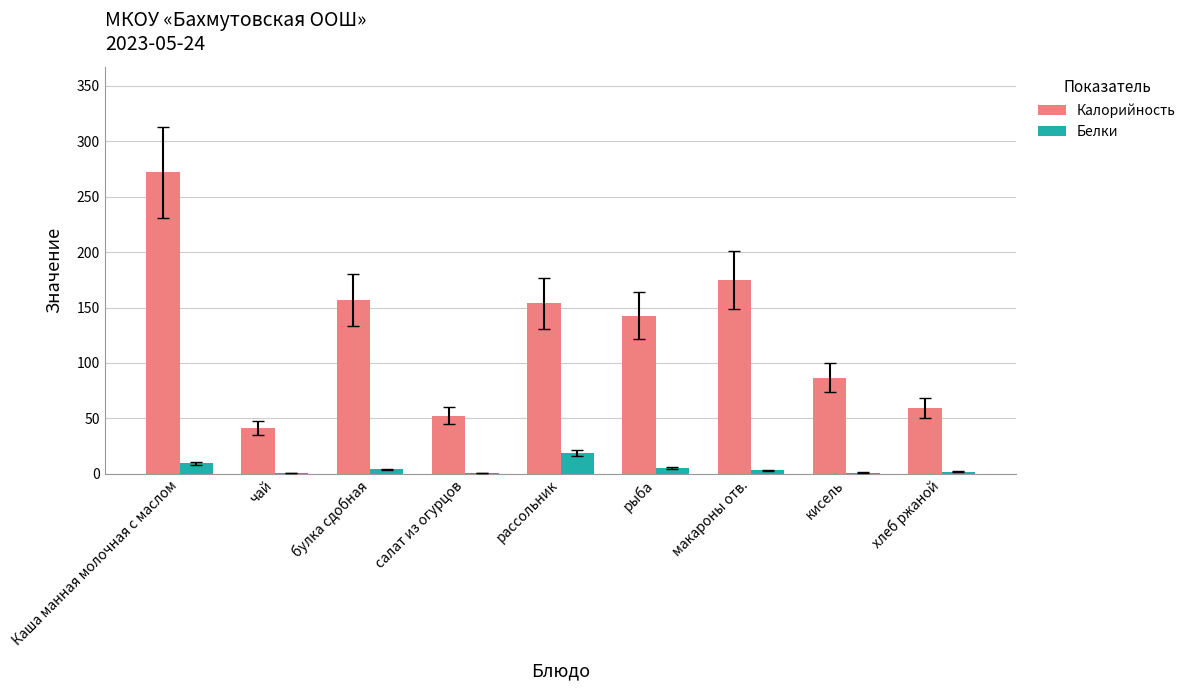

How many distinct data groups are displayed?

2